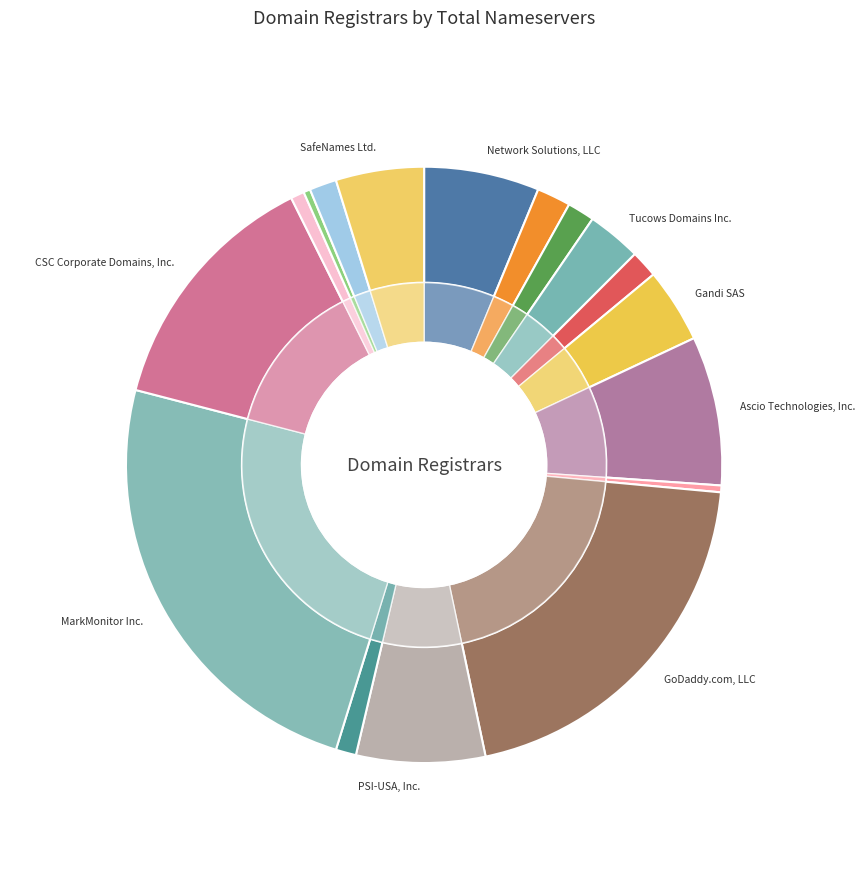

Between GoDaddy.com, LLC and CSC Corporate Domains, Inc., which is larger?

GoDaddy.com, LLC